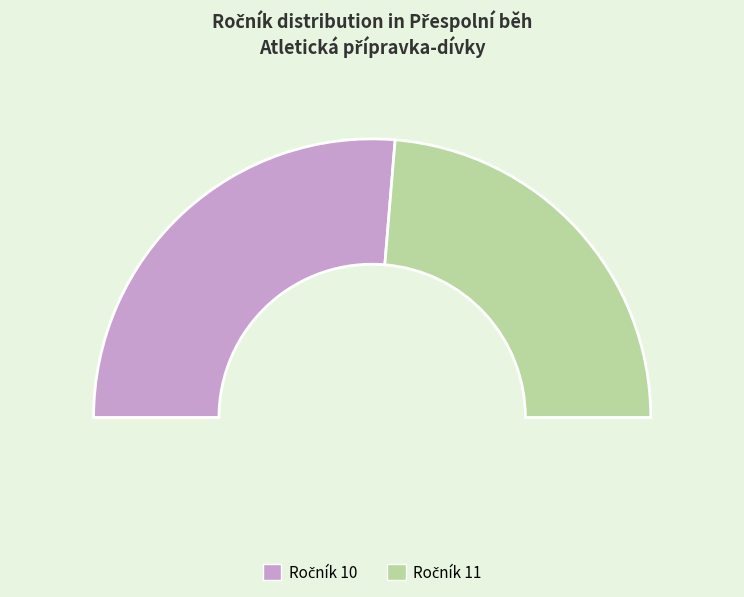

Is it true that 11 is 35% of the pie?

False